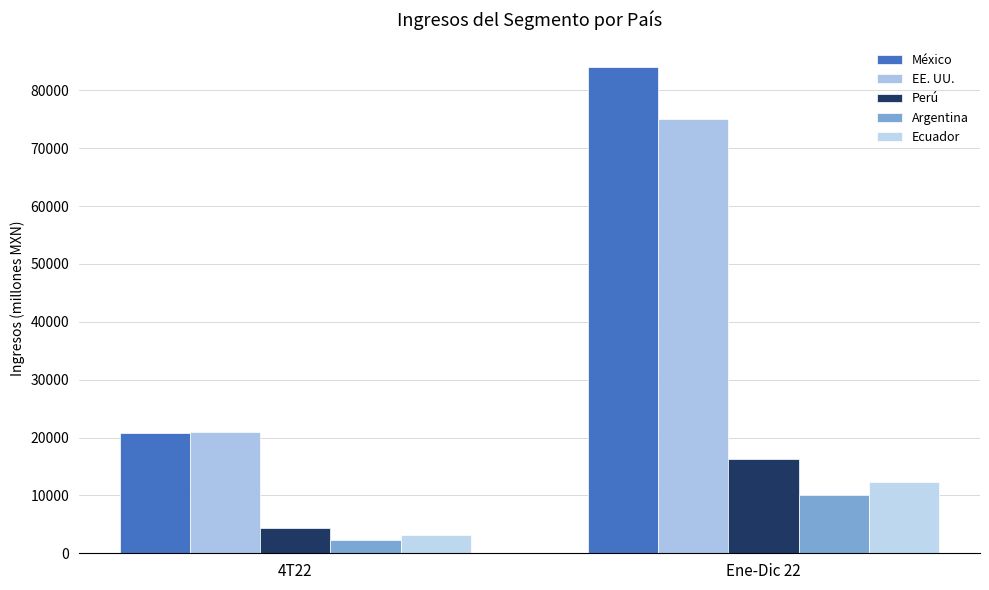

What is the difference between the highest and lowest values at Ene-Dic 22?

73910.5